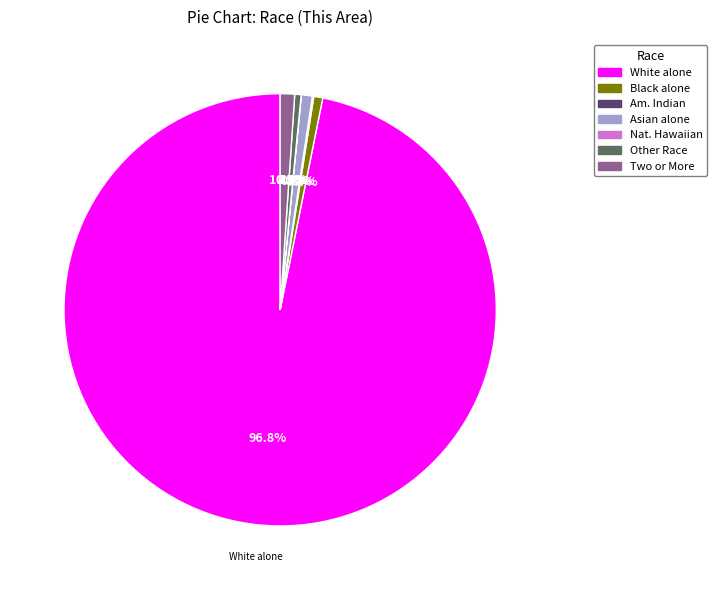

Is there a majority slice in this chart?

Yes